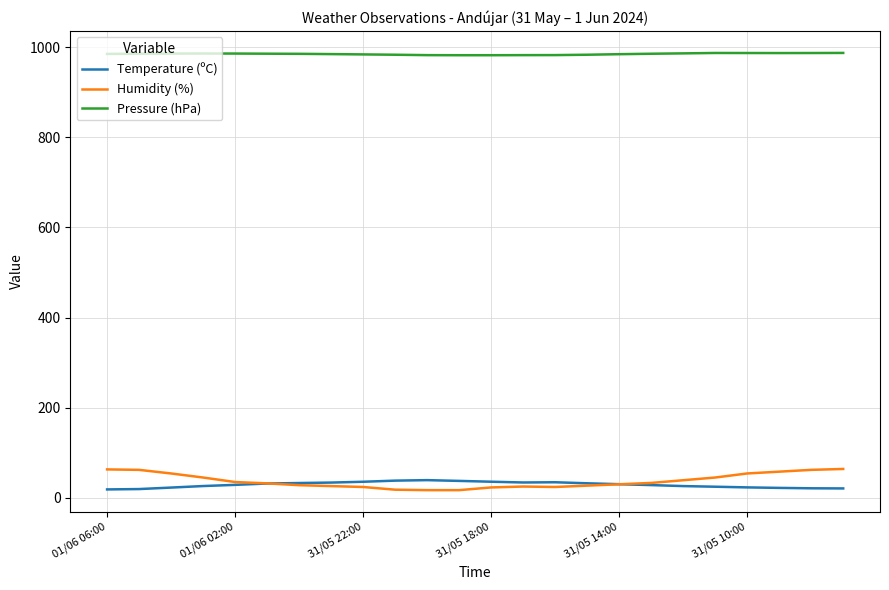

Does the chart display data point markers on the line(s)?

No